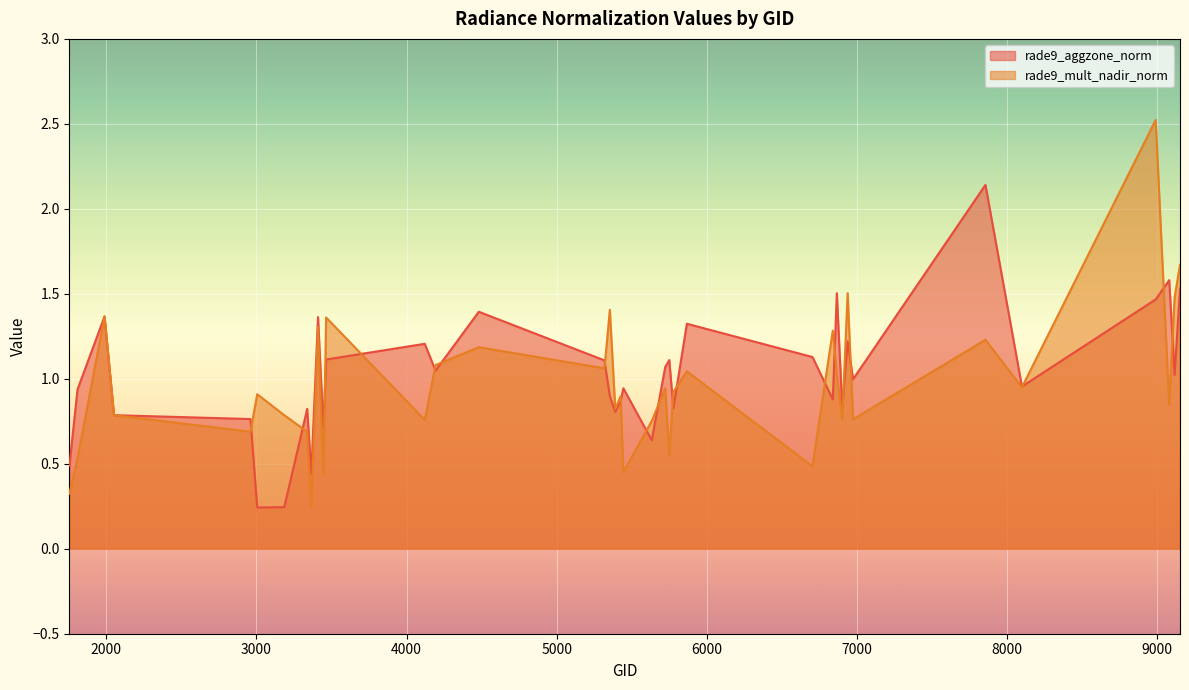

Where is the first local minimum?

3005